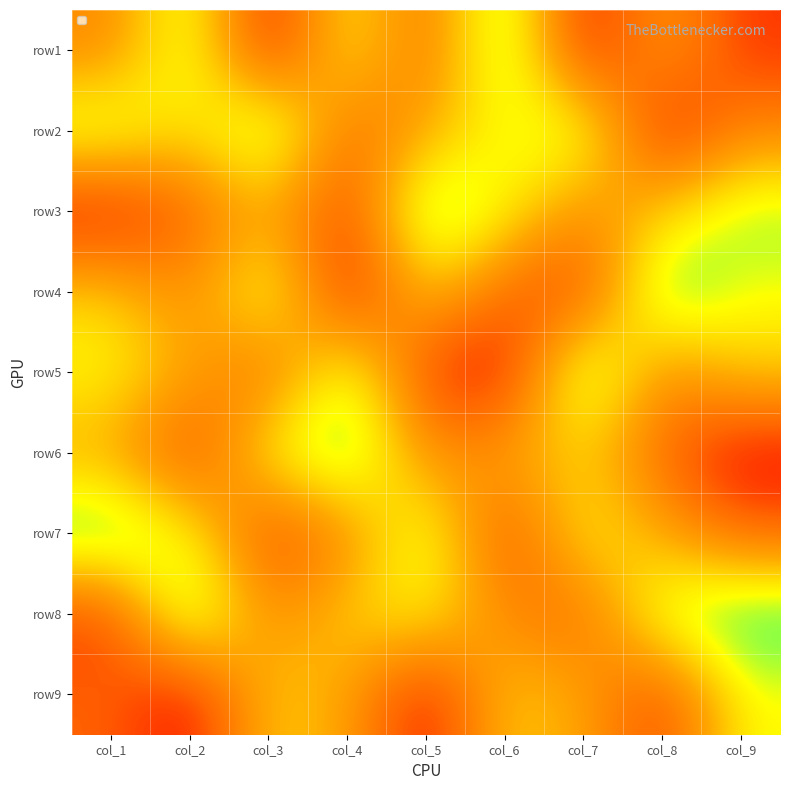

What is the greatest value displayed?

9